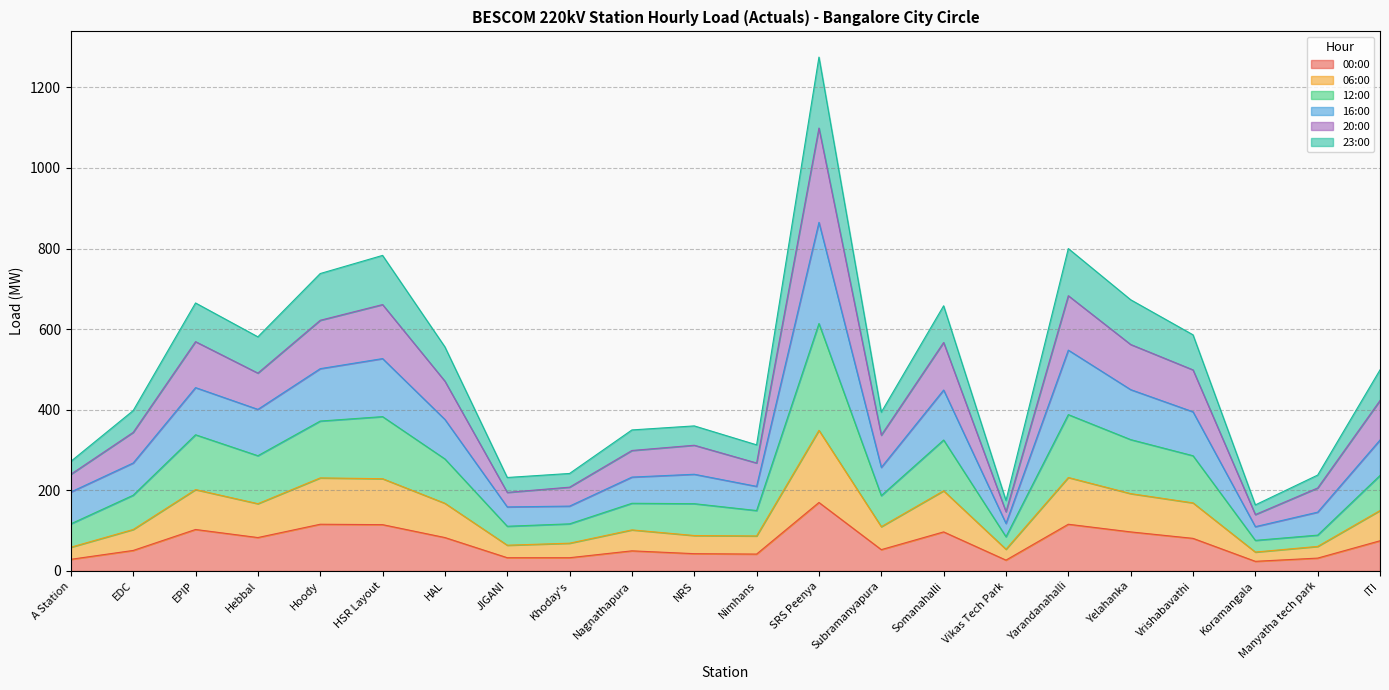

What is the label of the 15th point from the right?

JIGANI